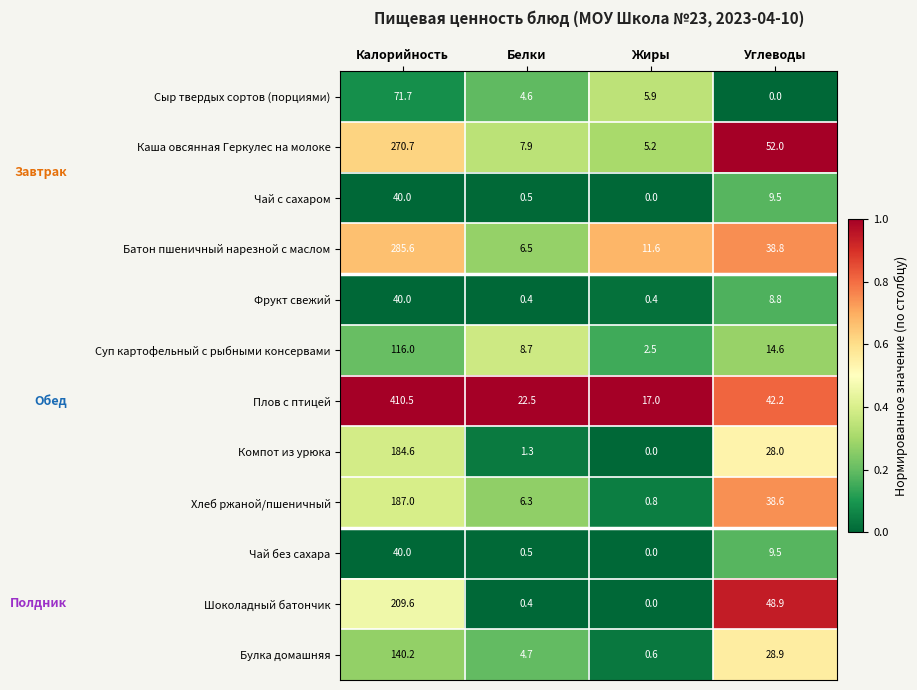

How many values in the Чай без сахара series are below 9?

2